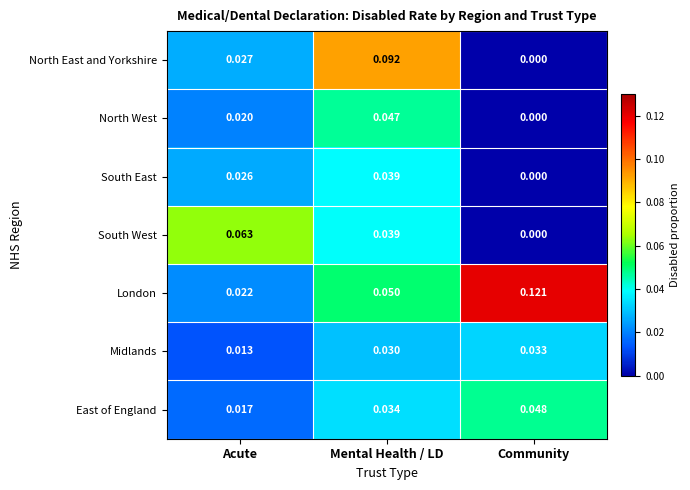

Which label corresponds to the largest value in the chart?

Community